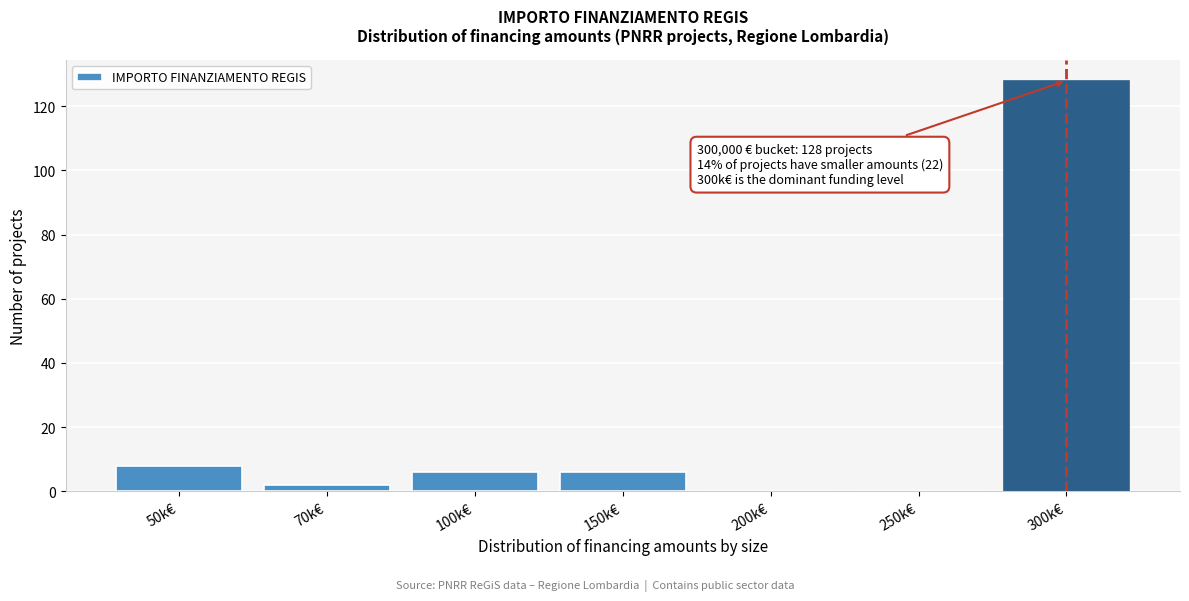

Reading left to right, what are all the values shown in this chart?

50k€=8	70k€=2	100k€=6	150k€=6	200k€=0	250k€=0	300k€=128